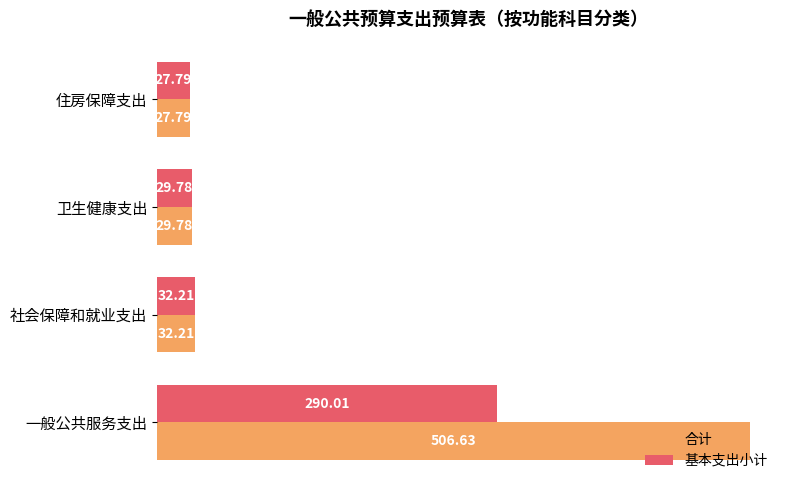

Which series has the largest total across all categories?

合计